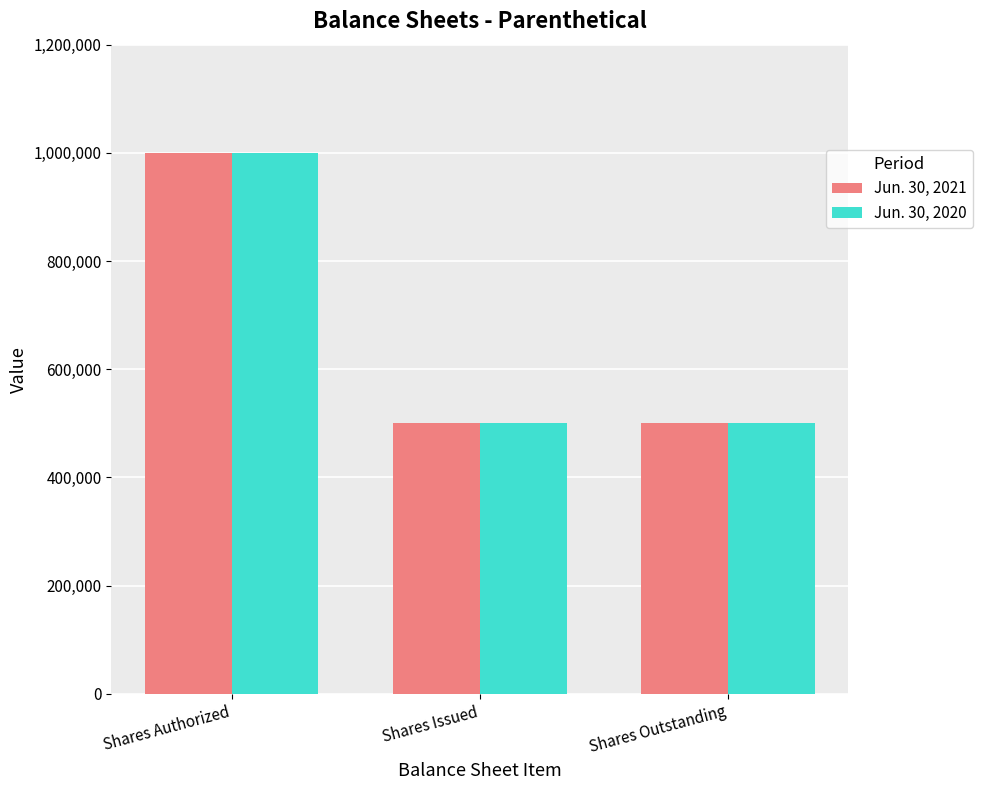

What is the difference between the Jun. 30, 2020 values at Shares Authorized and Shares Issued?

500000